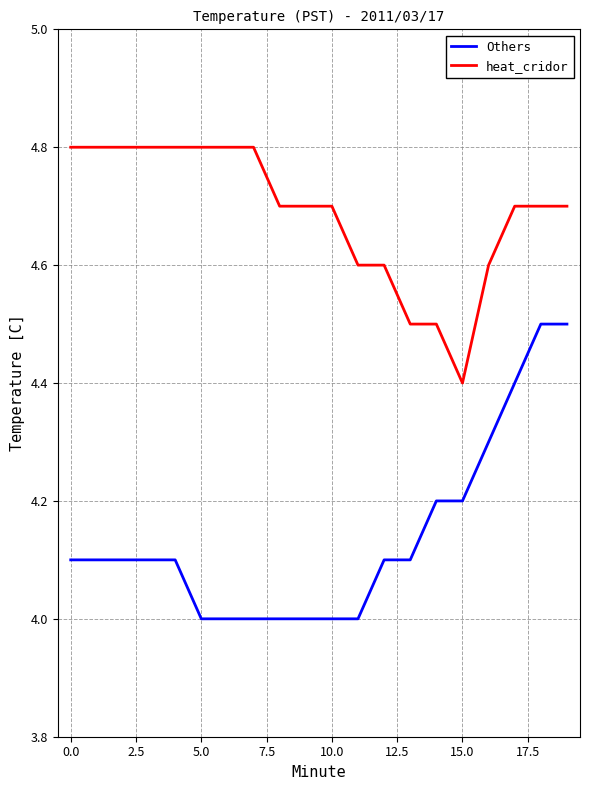

Which series has the widest spread of values?

Others